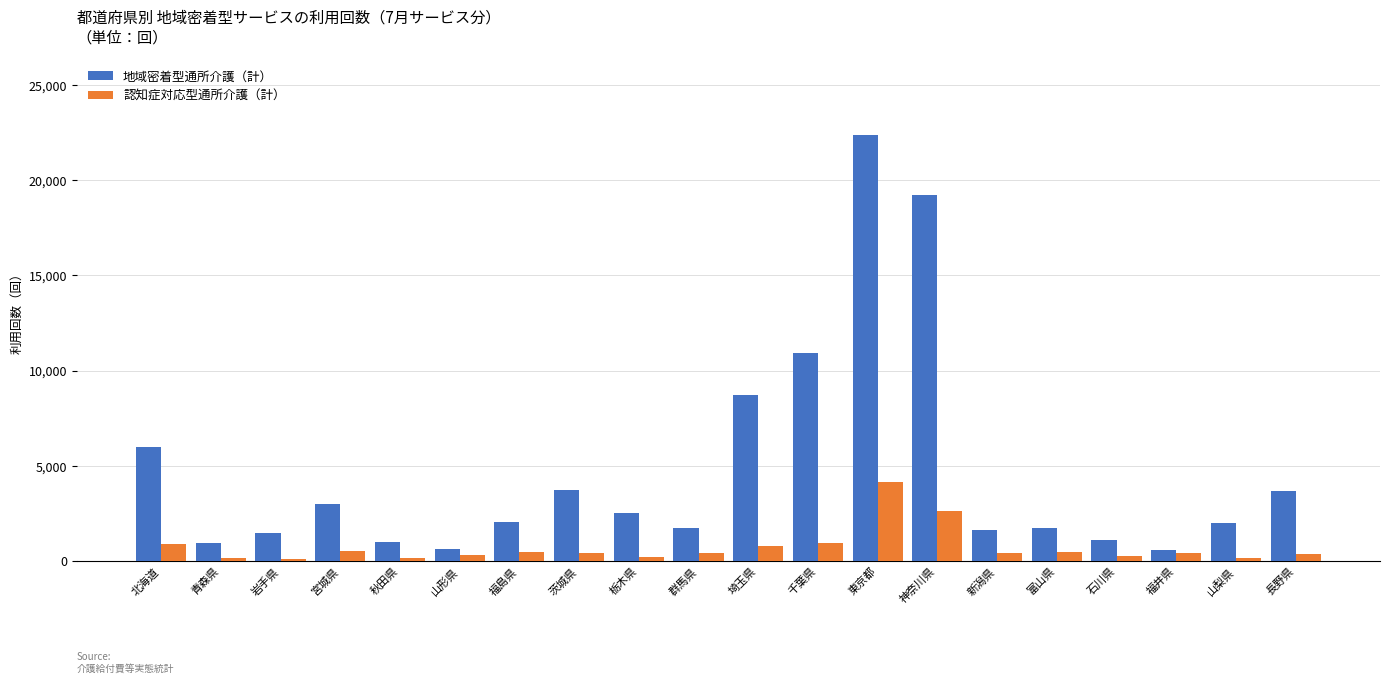

What is the difference between the maximum and minimum values in the 地域密着型通所介護（計） series?

21750